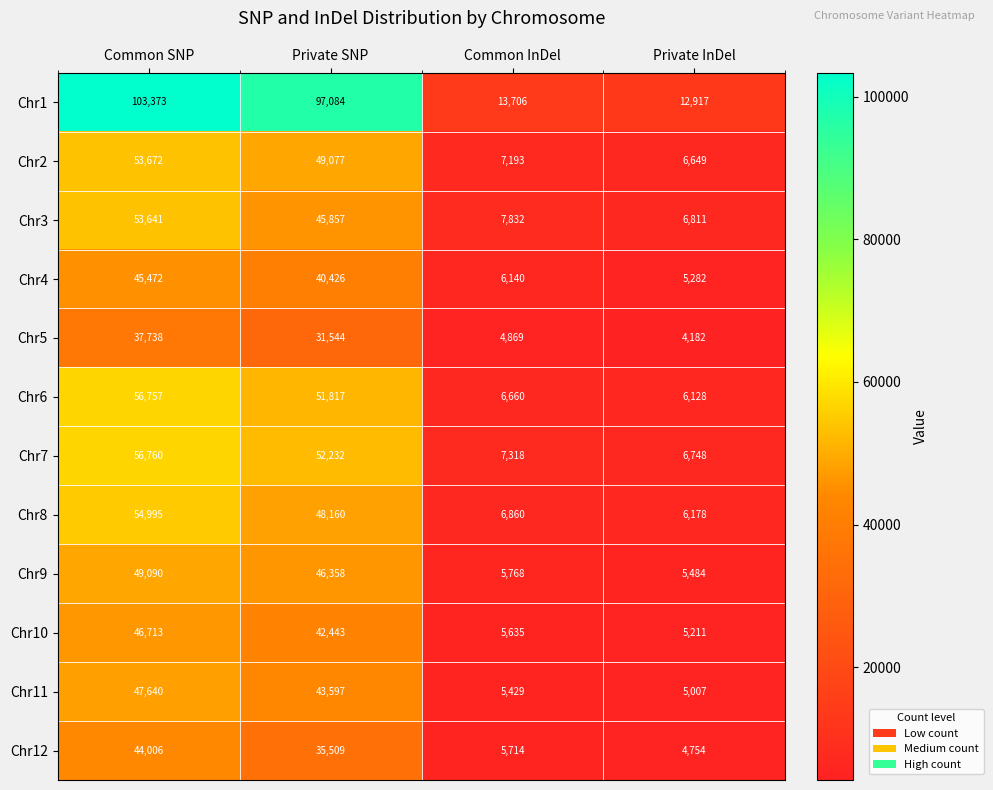

What is the lowest value of the Chr4 series?

5282